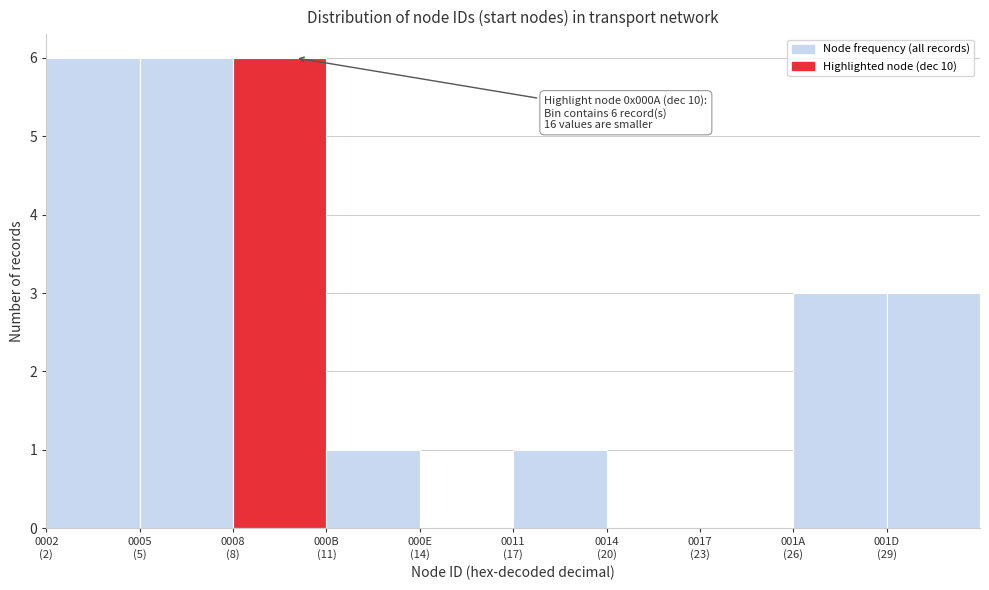

What is the maximum value shown in the chart?

6